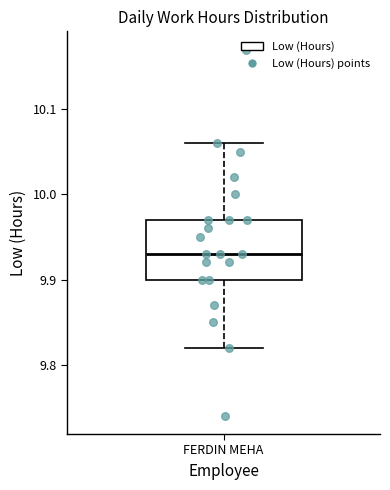

Where does the lower whisker of the box for FERDIN MEHA end on the y-axis? The values are not printed on the chart, so give them approximately, as read against the axis.

9.82